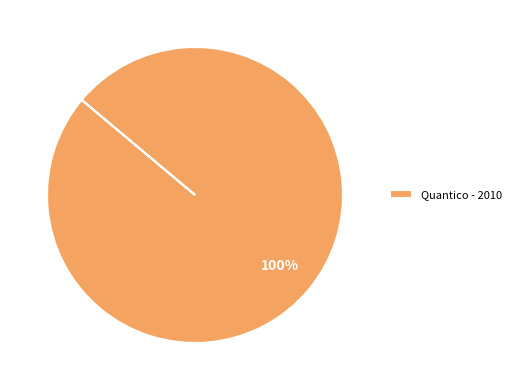

The Quantico - 2010 slice represents 87% of the pie. True or false?

False